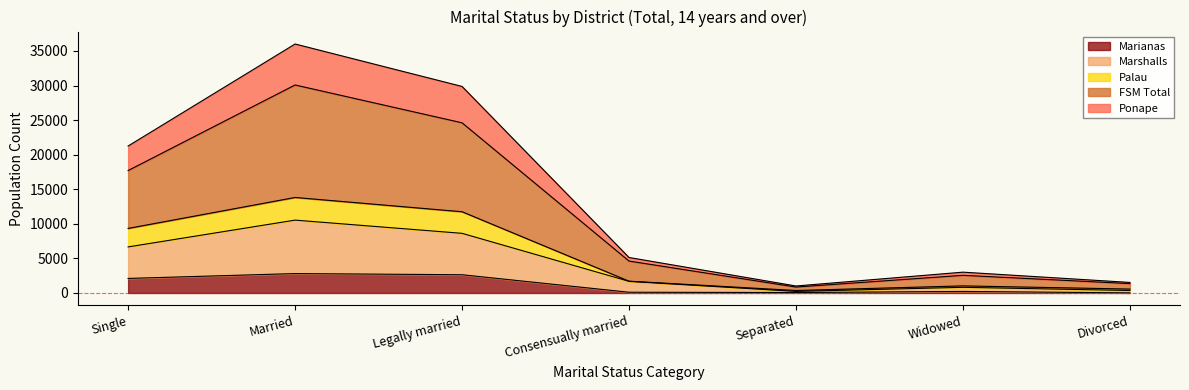

True or false: FSM Total has more than 1 interior local peaks.

True